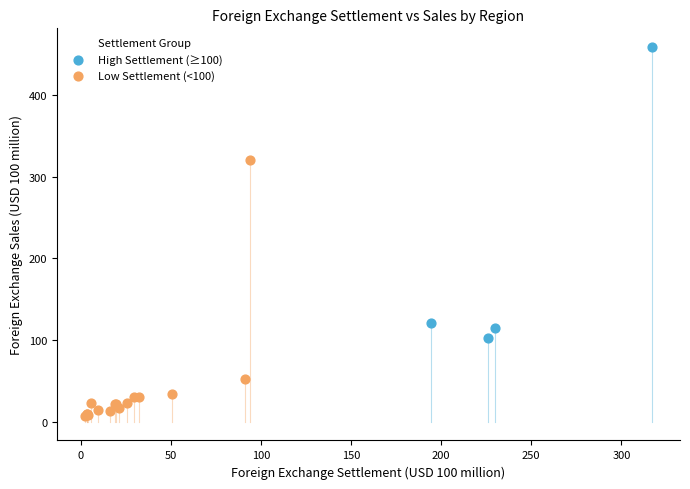

Which series reaches the minimum Y coordinate?

Low Settlement (<100)